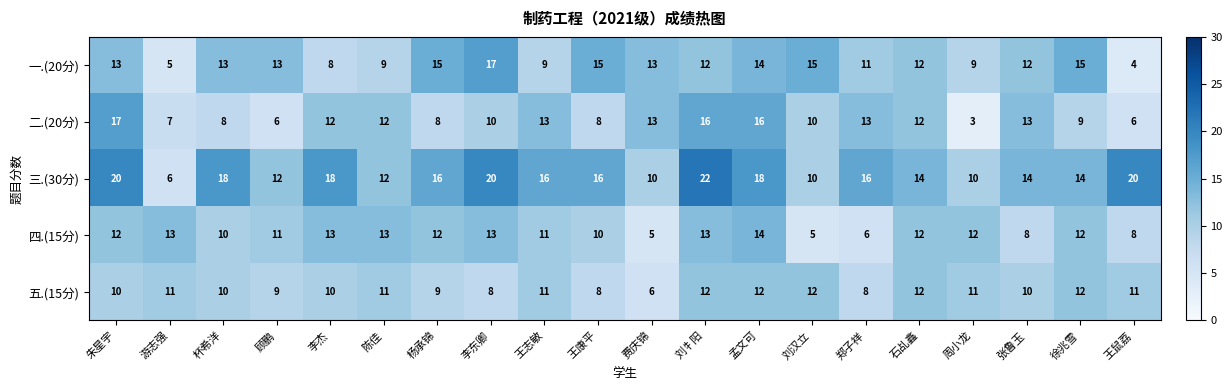

Which series has the widest spread of values?

三.(30分)